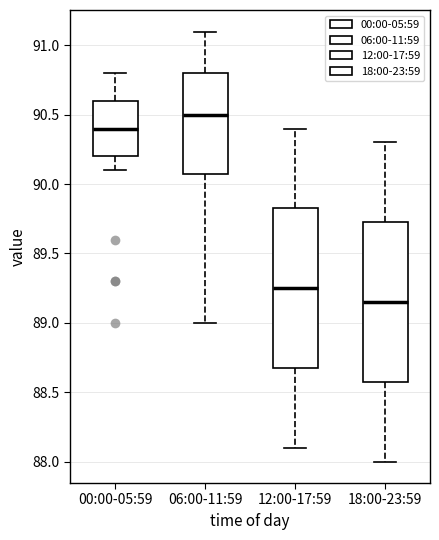

Reading left to right, read every box against the y-axis: the position of its median line, the range the box covers, and the ends of its whiskers. The values are not printed on the chart, so give them approximately, as read against the axis.

00:00-05:59: median 90.40, box 90.20 to 90.60, whiskers 90.10 to 90.80
06:00-11:59: median 90.50, box 90.10 to 90.80, whiskers 89.00 to 91.10
12:00-17:59: median 89.25, box 88.70 to 89.85, whiskers 88.10 to 90.40
18:00-23:59: median 89.15, box 88.60 to 89.75, whiskers 88.00 to 90.30